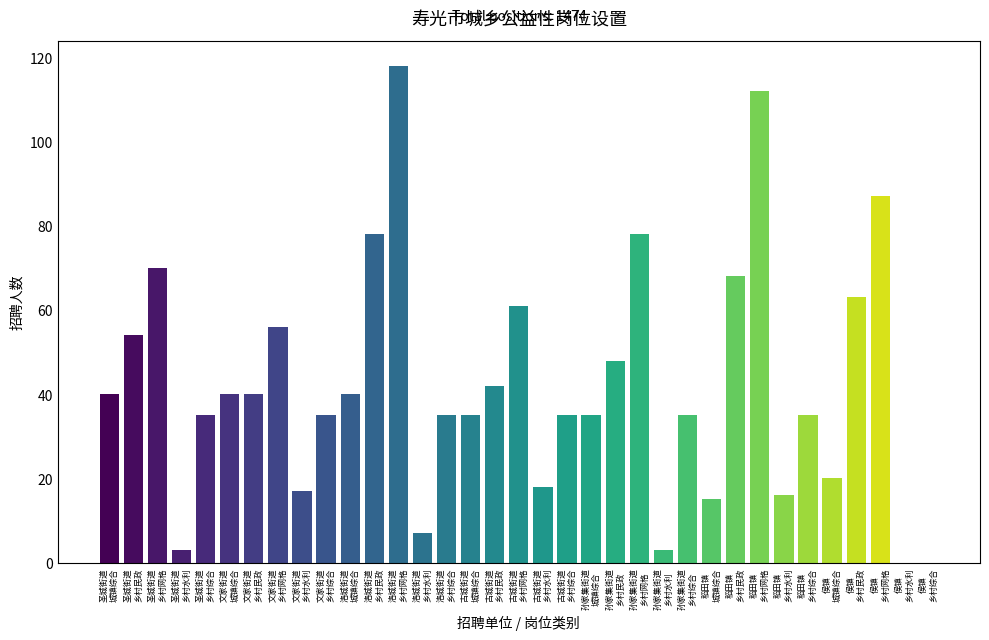

Which has a higher value, 孙家集街道 or 洛城街道?

洛城街道